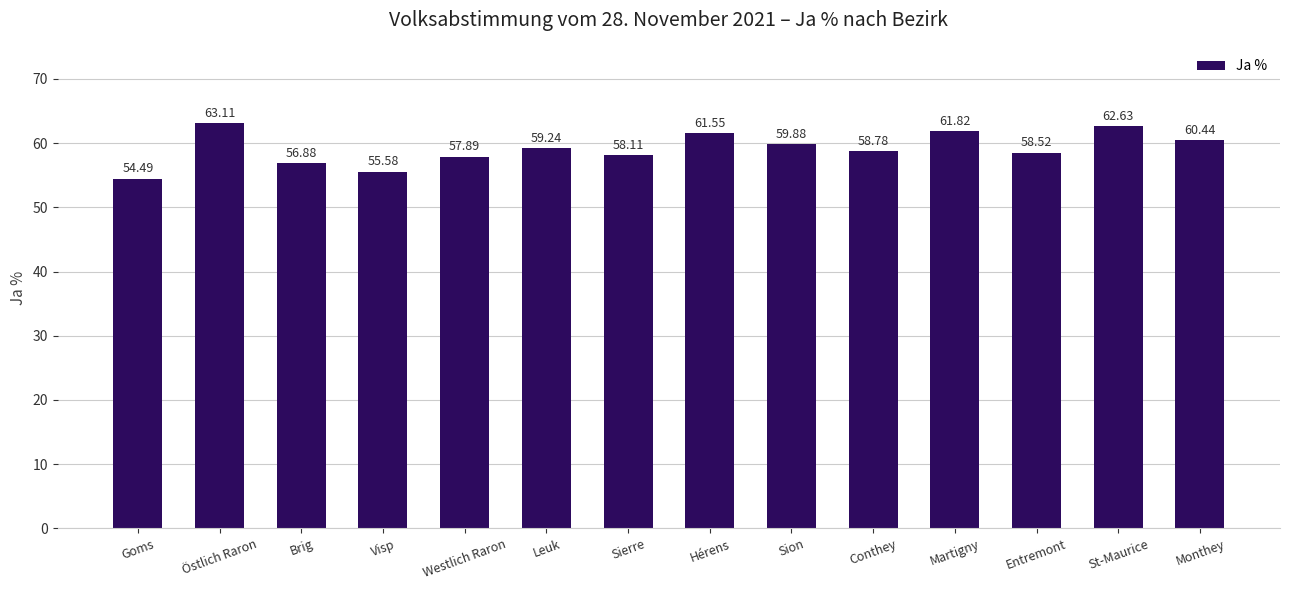

The value at Östlich Raron is 42.5. True or false?

False